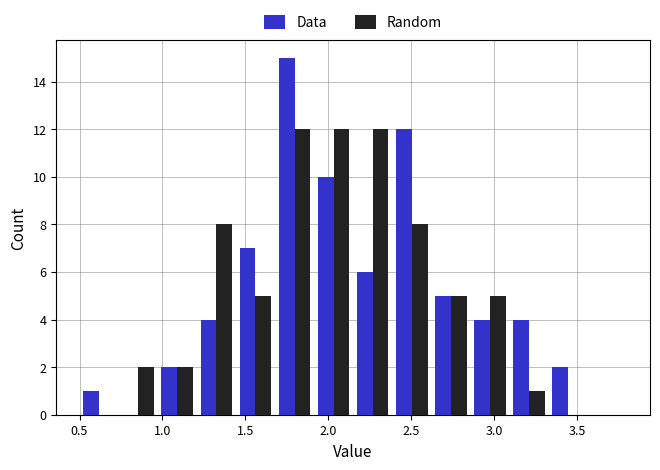

Reading left to right, list every range on the x-axis with the height of the bar of each series over it. Neither the bar edges nor the heights are printed on the chart, so give them approximately, as read against the axes.

0.50 to 0.75: Data=1	Random=0
0.75 to 0.95: Data=0	Random=2
0.95 to 1.20: Data=2	Random=2
1.20 to 1.45: Data=4	Random=8
1.45 to 1.70: Data=7	Random=5
1.70 to 1.90: Data=15	Random=12
1.90 to 2.15: Data=10	Random=12
2.15 to 2.40: Data=6	Random=12
2.40 to 2.60: Data=12	Random=8
2.60 to 2.85: Data=5	Random=5
2.85 to 3.10: Data=4	Random=5
3.10 to 3.35: Data=4	Random=1
3.35 to 3.55: Data=2	Random=0
3.55 to 3.80: Data=0	Random=0